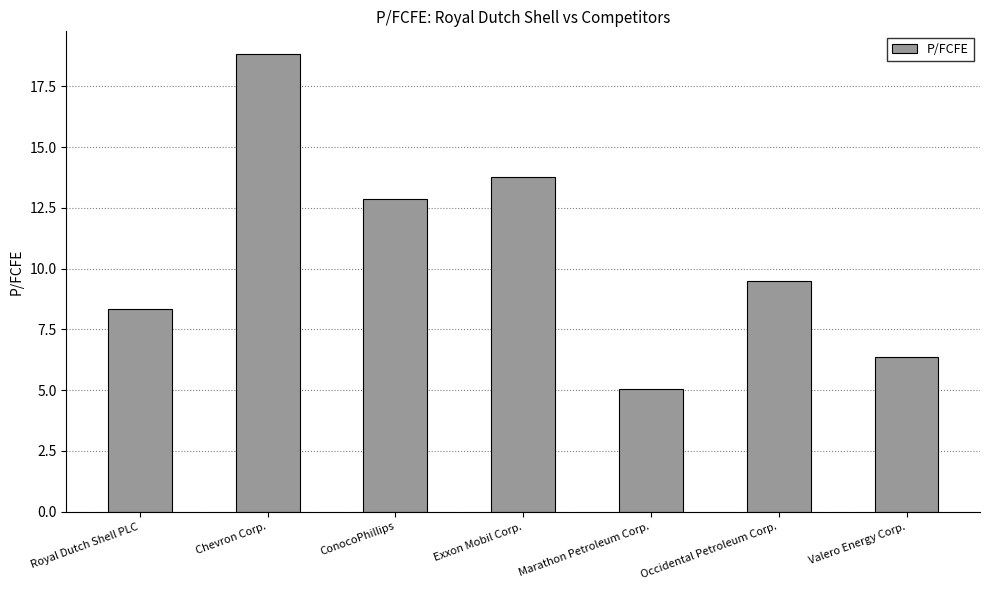

List the labels in order of value, smallest first.

Marathon Petroleum Corp., Valero Energy Corp., Royal Dutch Shell PLC, Occidental Petroleum Corp., ConocoPhillips, Exxon Mobil Corp., Chevron Corp.